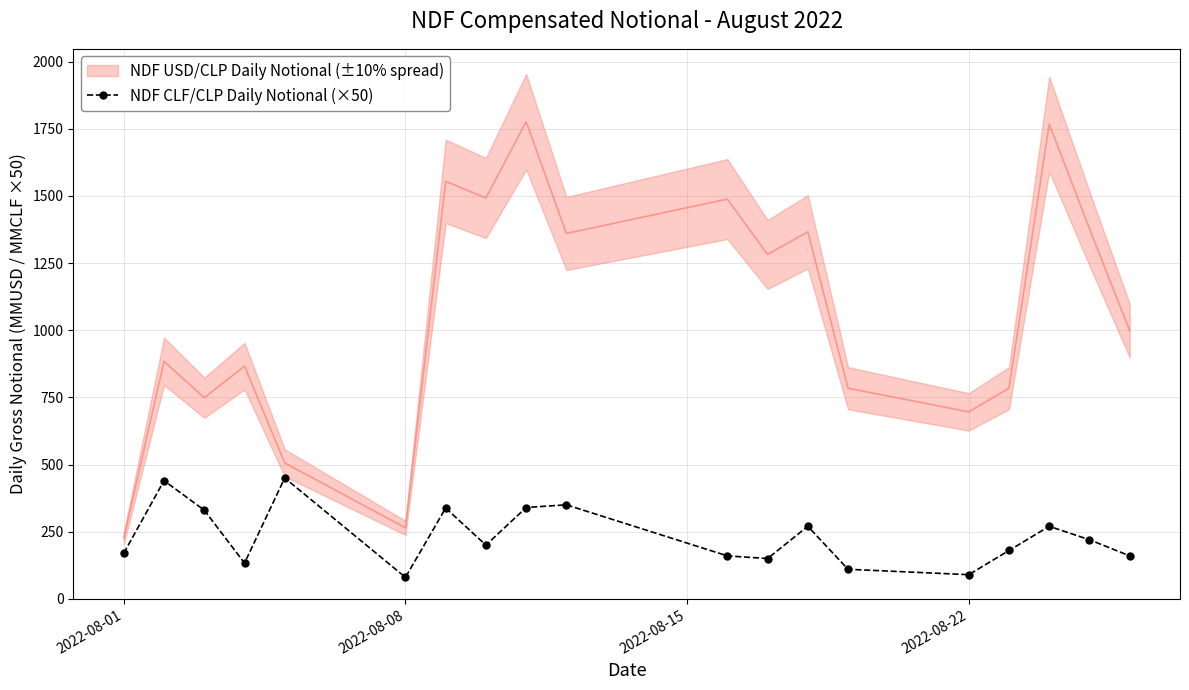

How many interior local peaks does the NDF CLF/CLP Daily Notional (×50) series have?

6